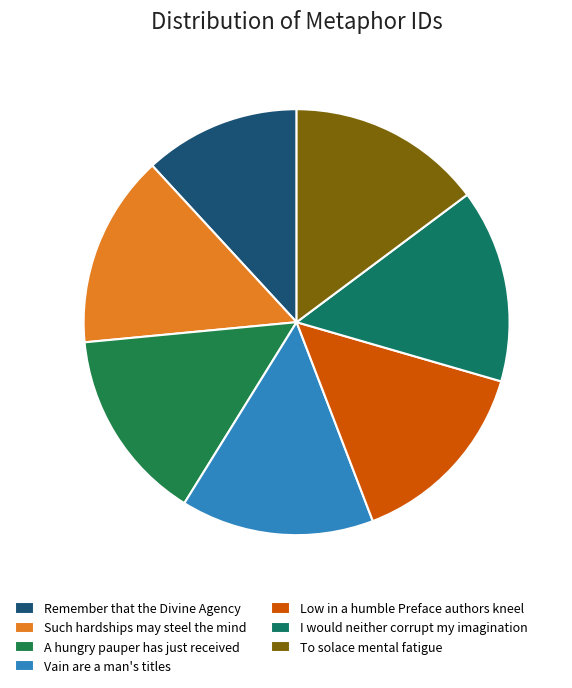

How many segments does this pie chart have?

7